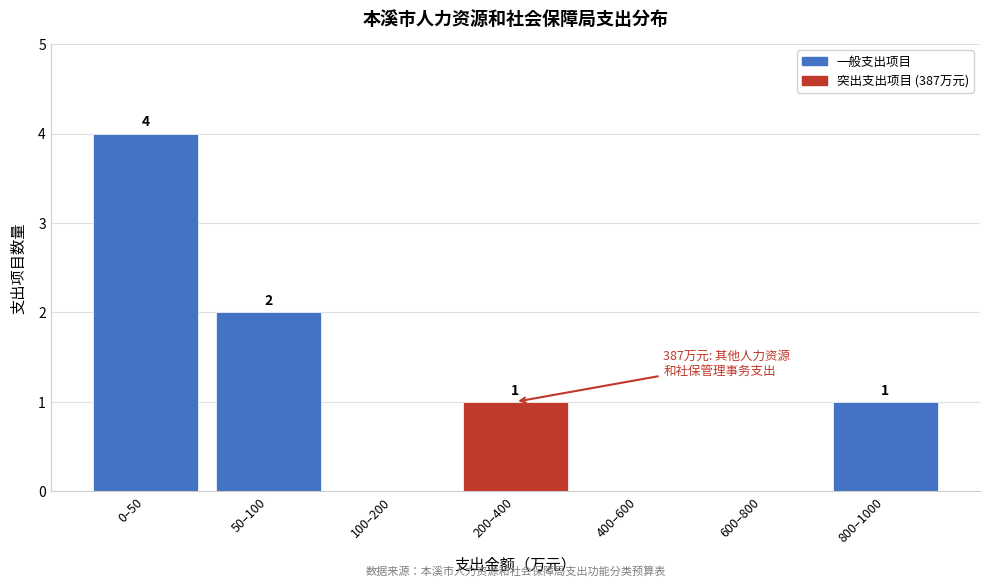

Reading left to right, transcribe all the data shown in this chart.

0–50=4	50–100=2	100–200=0	200–400=1	400–600=0	600–800=0	800–1000=1